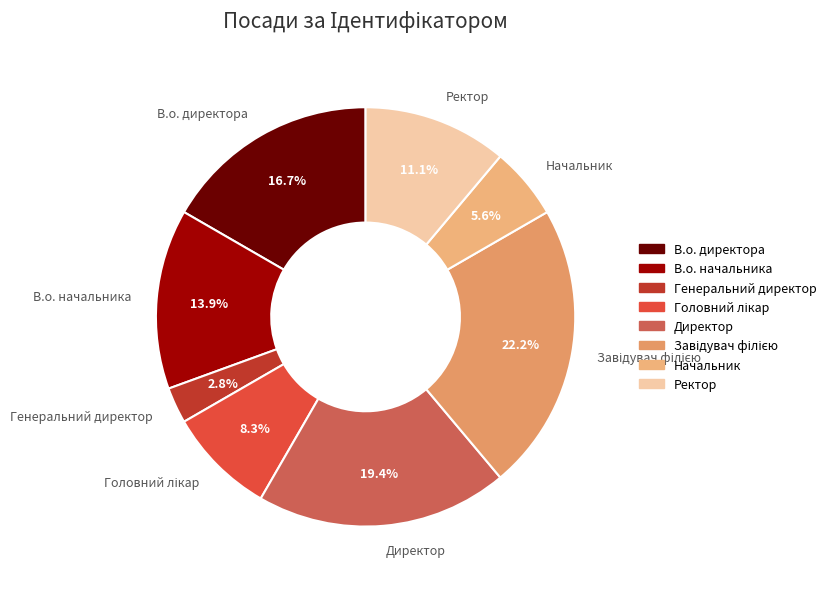

How much of the chart is everything except Генеральний директор?

97.2%